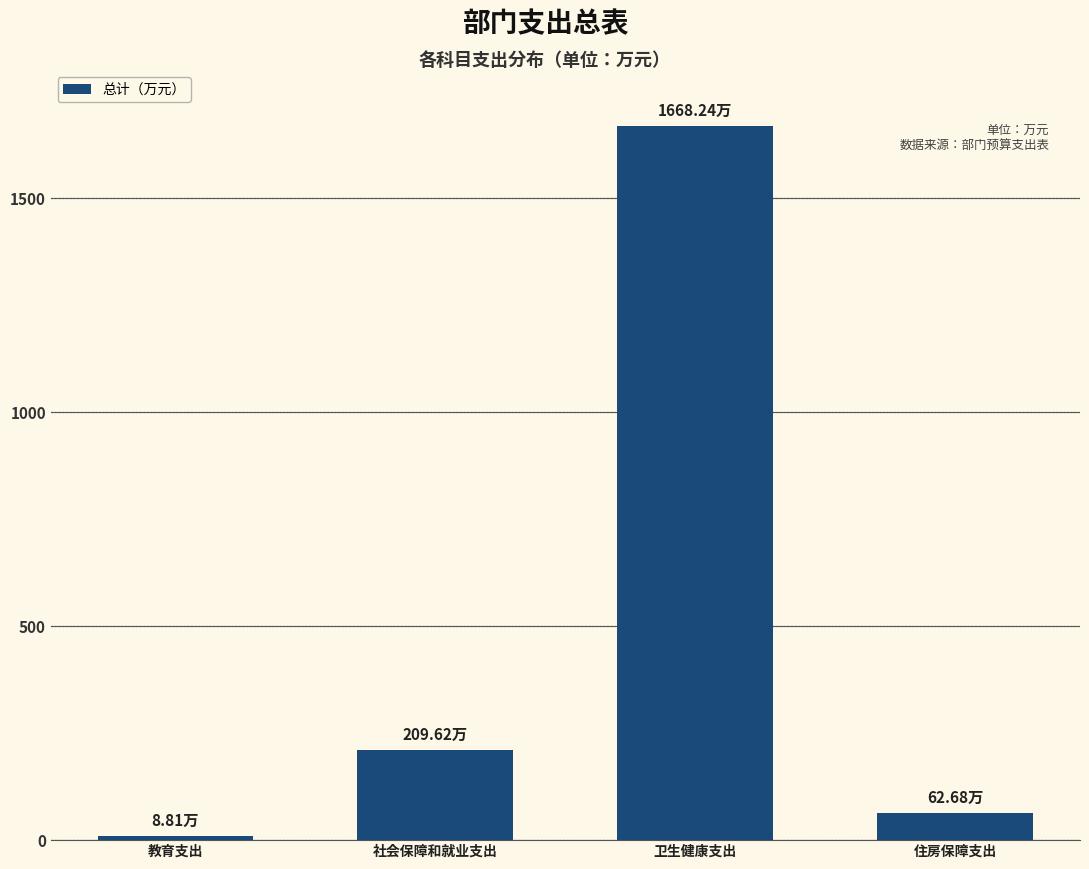

What is the difference between the second highest and second lowest values?

146.9